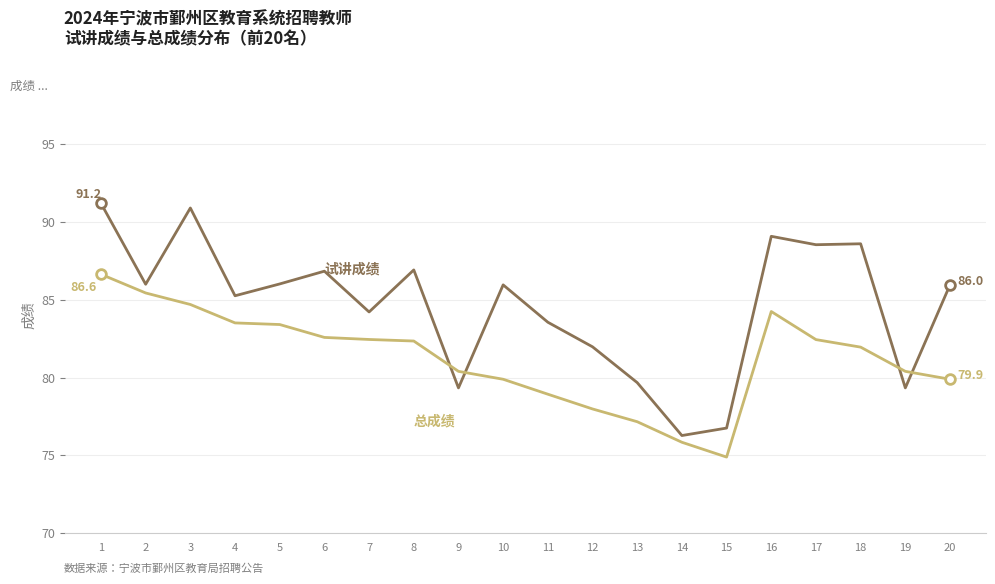

What is the smallest value displayed?

74.9